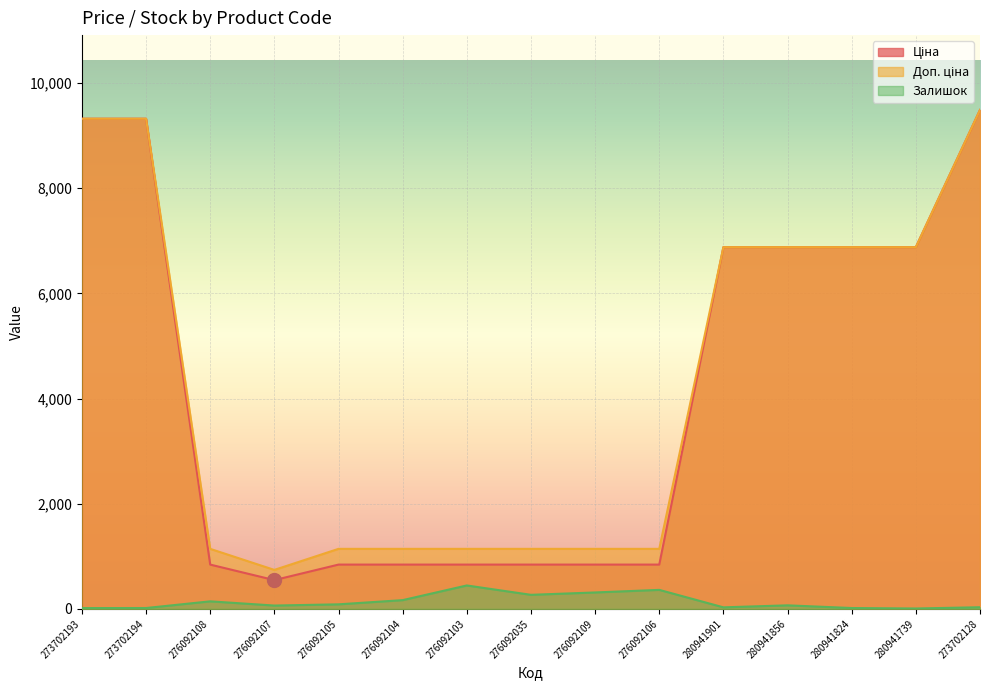

At how many categories does at least one series exceed 2229?

7